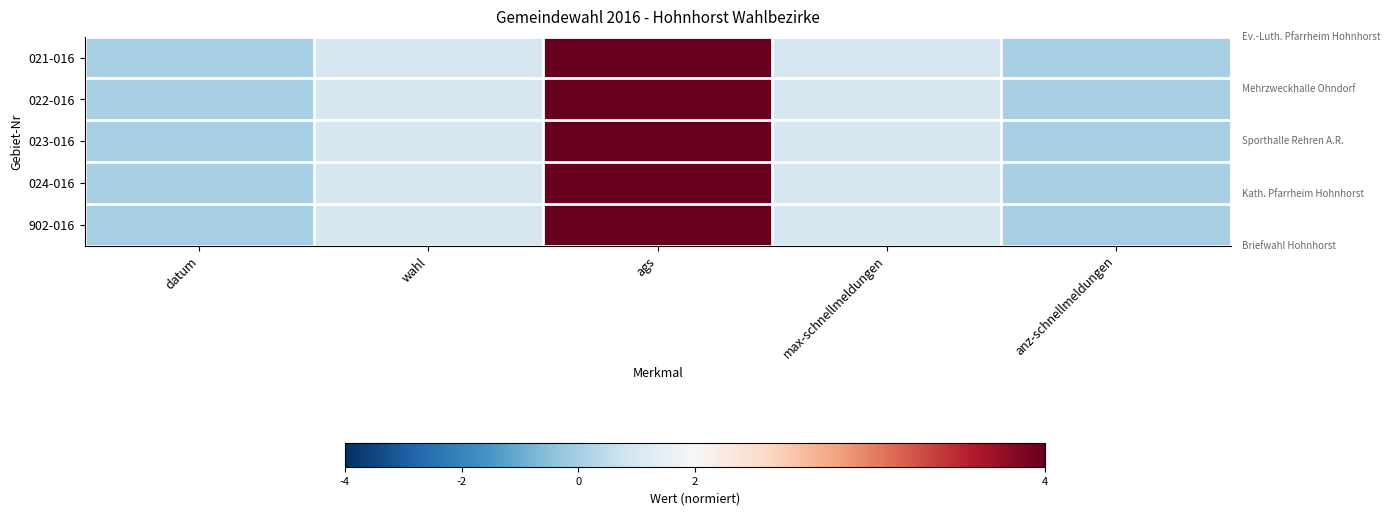

Reading right to left, transcribe all the data shown in this chart.

021-016: anz-schnellmeldungen=0	max-schnellmeldungen=1	ags=4	wahl=1	datum=0
022-016: anz-schnellmeldungen=0	max-schnellmeldungen=1	ags=4	wahl=1	datum=0
023-016: anz-schnellmeldungen=0	max-schnellmeldungen=1	ags=4	wahl=1	datum=0
024-016: anz-schnellmeldungen=0	max-schnellmeldungen=1	ags=4	wahl=1	datum=0
902-016: anz-schnellmeldungen=0	max-schnellmeldungen=1	ags=4	wahl=1	datum=0